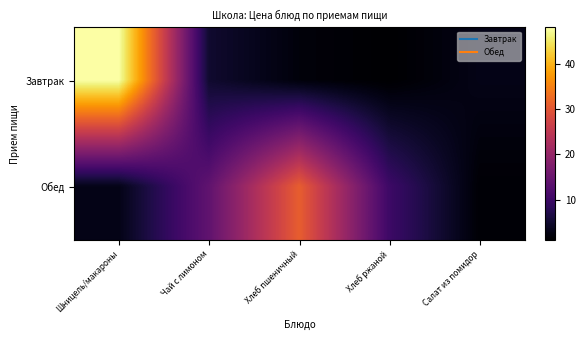

Rank the series by their average value, from lowest to highest.

Завтрак, Обед